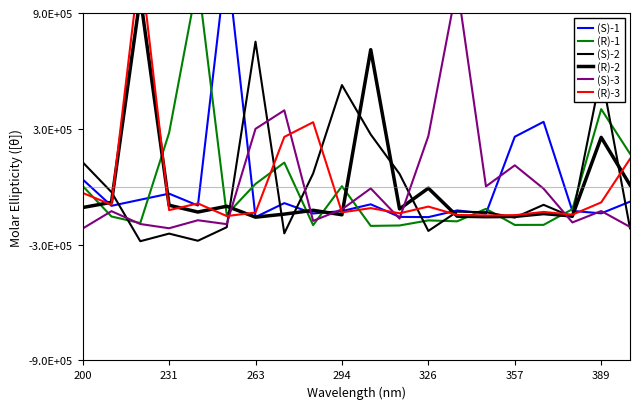

How many interior local peaks does the (R)-1 series have?

6